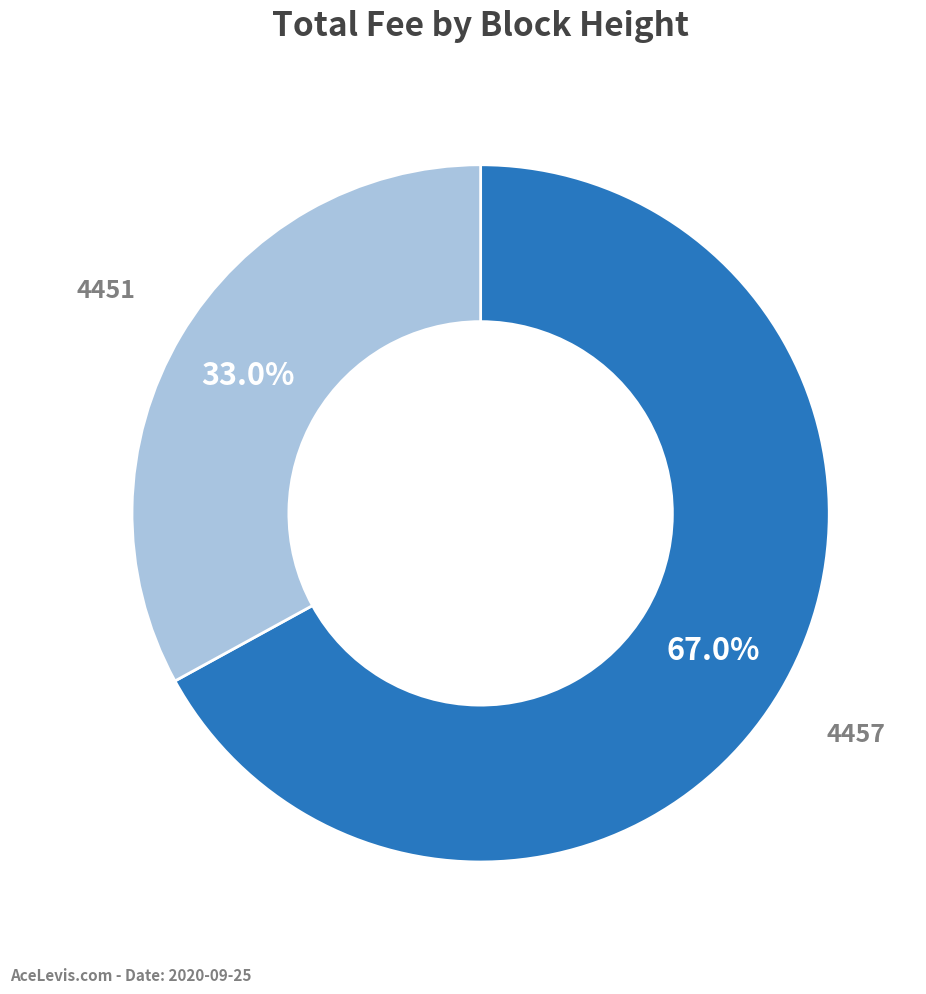

How many segments does this pie chart have?

2